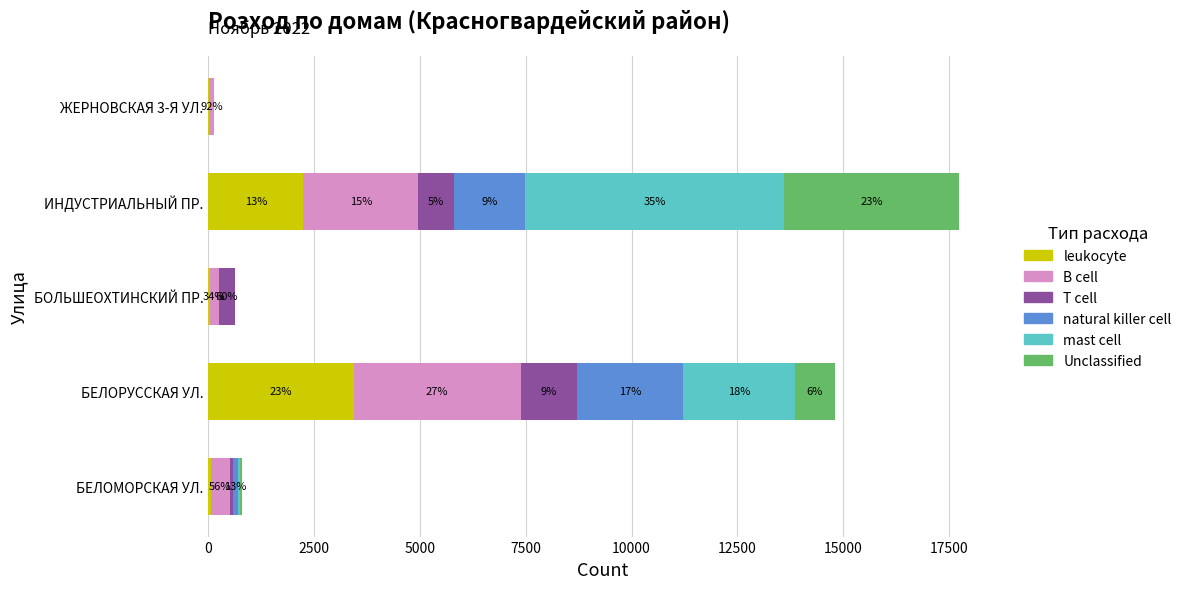

What are all the series names shown in the legend?

leukocyte, B cell, T cell, natural killer cell, mast cell, Unclassified